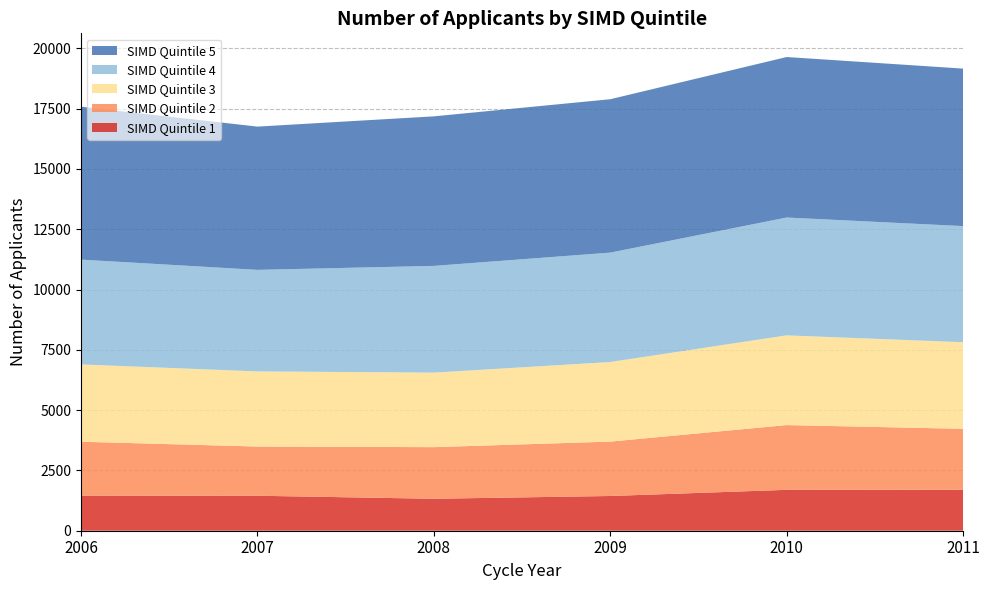

Reading left to right, what are all the values shown in this chart?

SIMD Quintile 1: 1455	1450	1325	1440	1695	1700
SIMD Quintile 2: 2235	2040	2140	2255	2685	2525
SIMD Quintile 3: 3205	3115	3090	3300	3720	3590
SIMD Quintile 4: 4345	4210	4425	4535	4885	4815
SIMD Quintile 5: 6340	5940	6200	6360	6655	6530